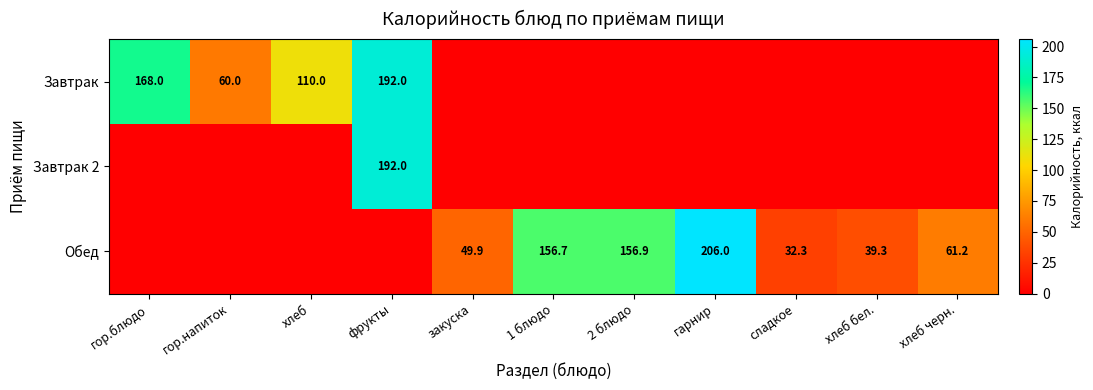

The Обед series shows 49.9 at закуска. True or false?

True